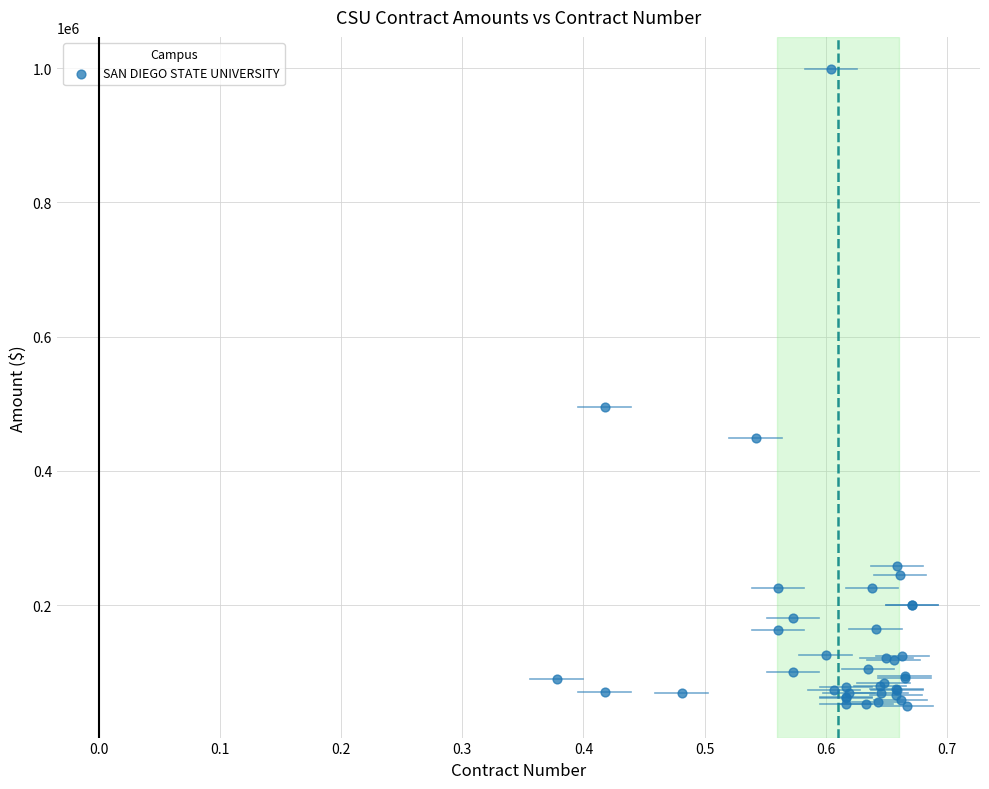

What Y value in the scatter plot is closest to 524648?

495641.4